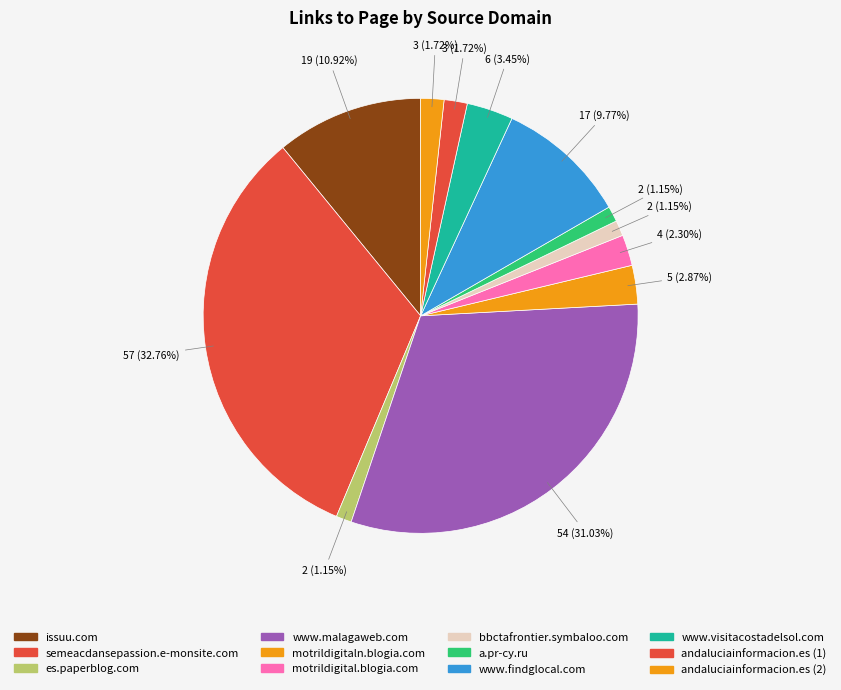

What portion of the pie excludes issuu.com?

89.1%